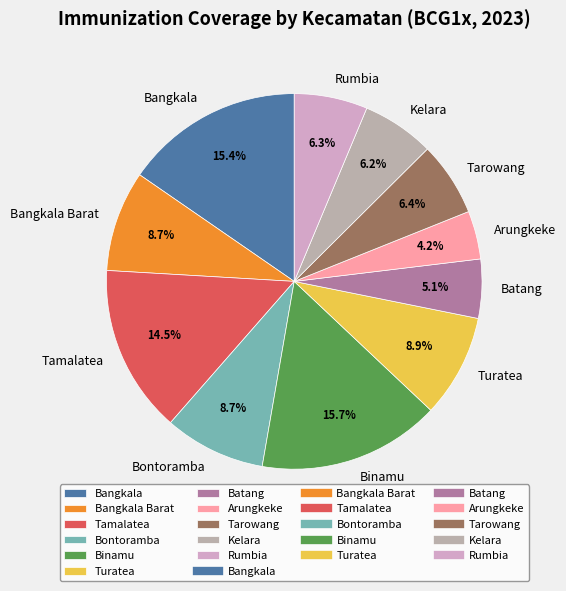

Is it true that Binamu is 16% of the pie?

True